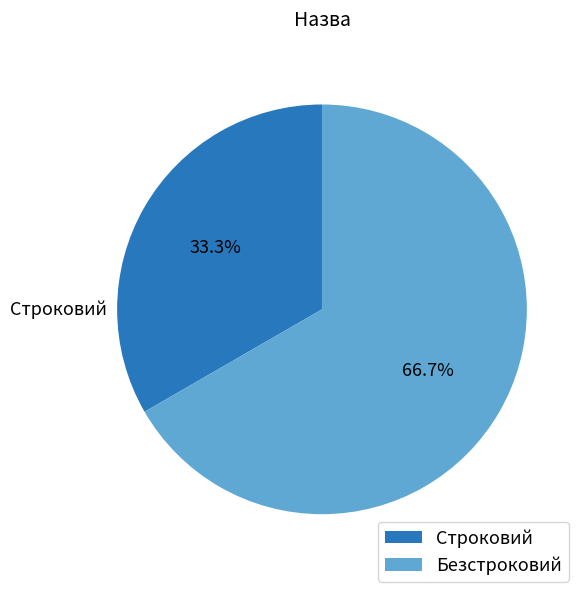

Rank the categories by value from lowest to highest.

Строковий, Безстроковий